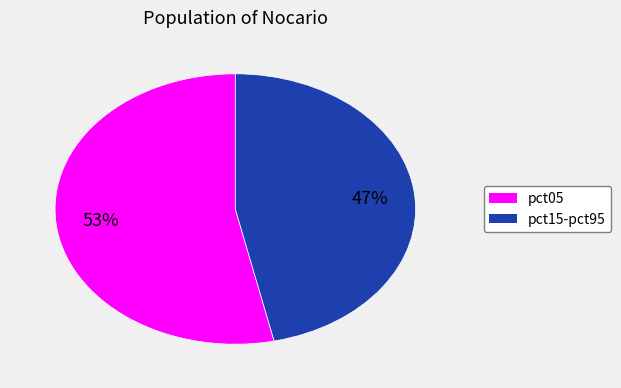

Is there a majority slice in this chart?

Yes